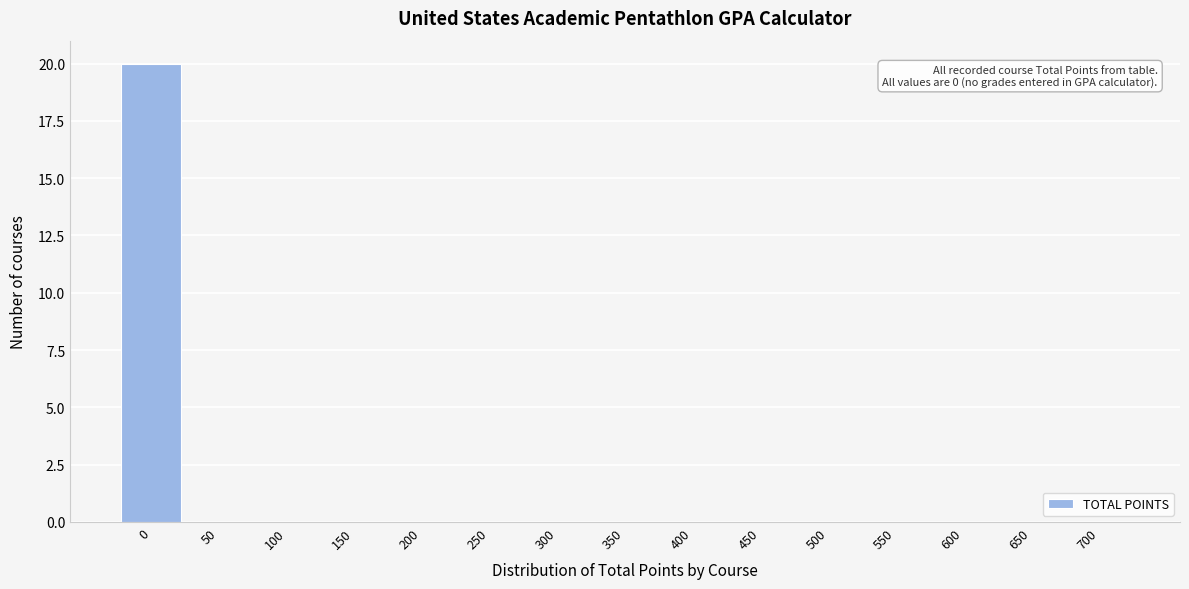

Reading left to right, extract all data points from this chart.

0=20	50=0	100=0	150=0	200=0	250=0	300=0	350=0	400=0	450=0	500=0	550=0	600=0	650=0	700=0